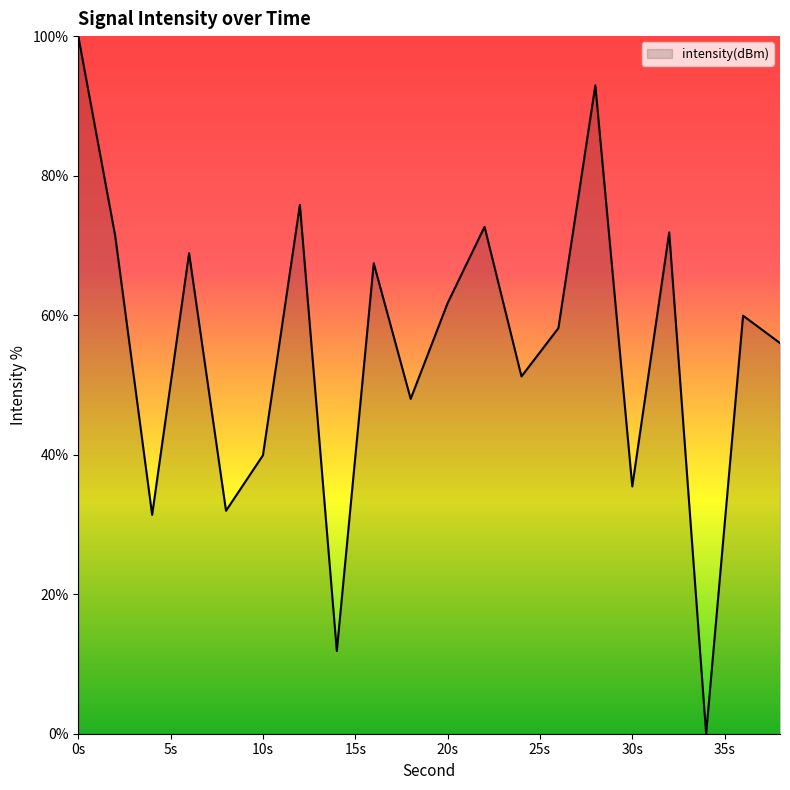

What is the greatest value displayed?

100.0